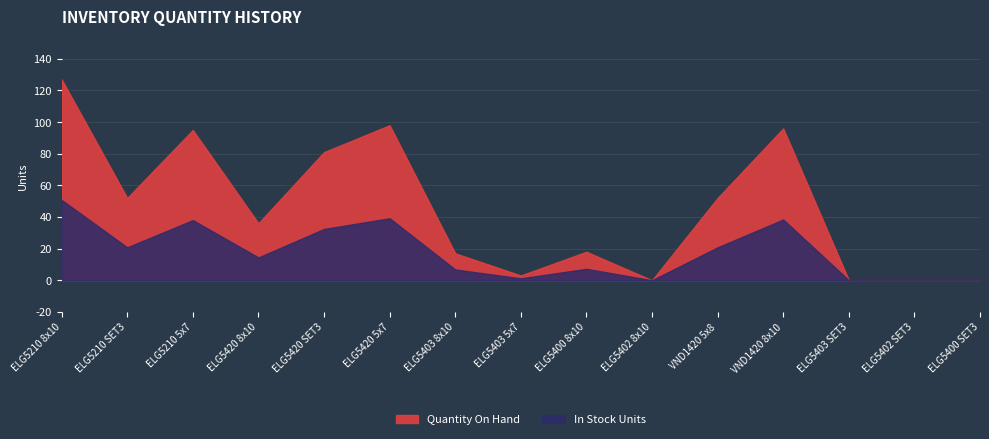

What position from the left is ELG5420 SET3?

5